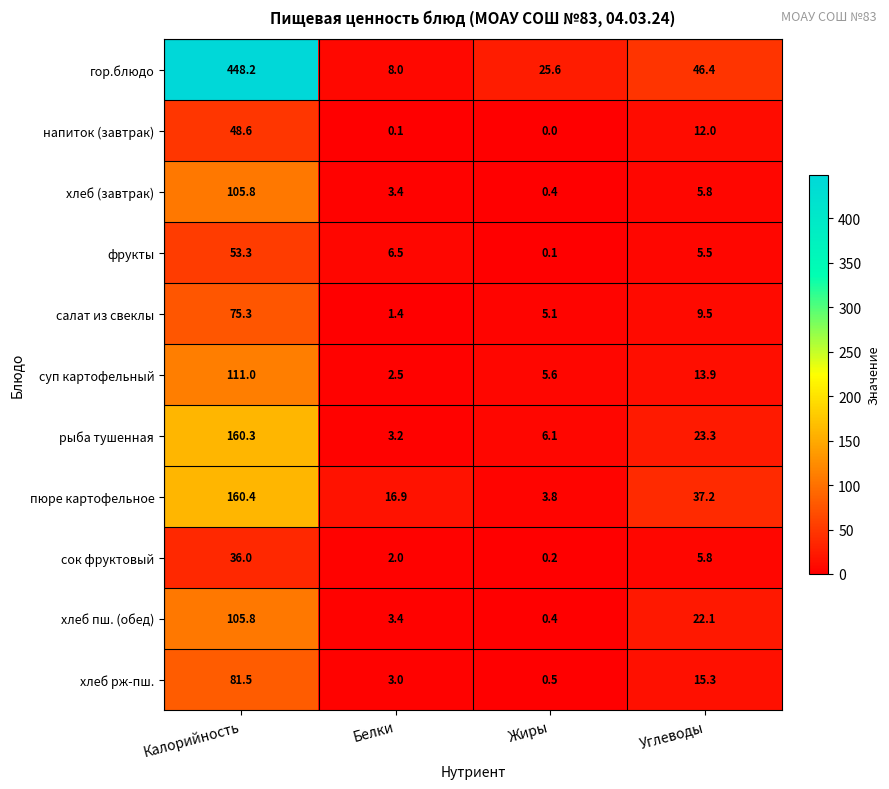

Which series has the largest range (max minus min)?

гор.блюдо